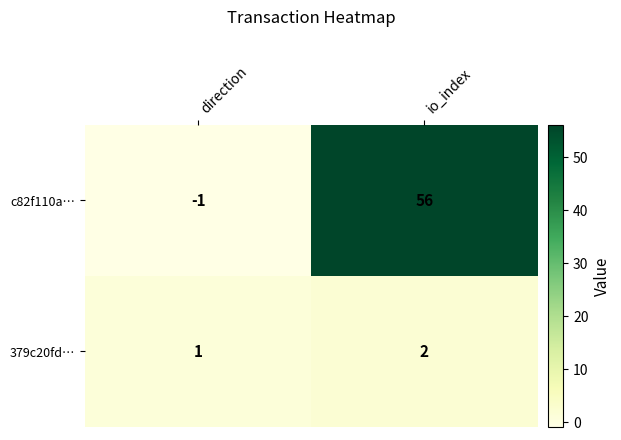

List the series in order of their overall mean, lowest first.

379c20fd…, c82f110a…